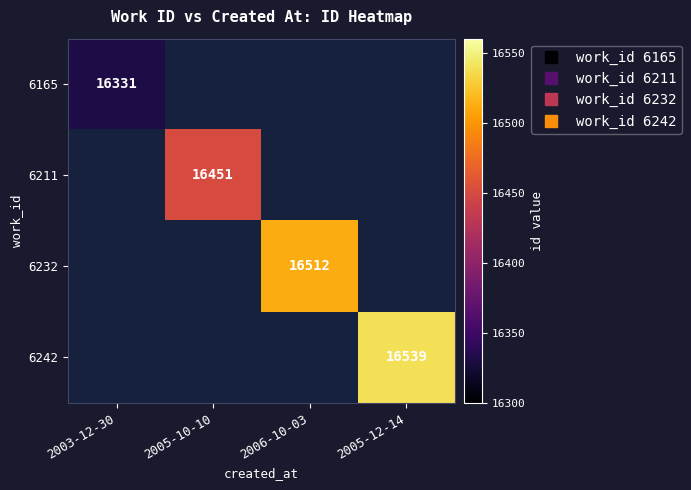

List the series in order of their peak value, lowest first.

6165, 6211, 6232, 6242